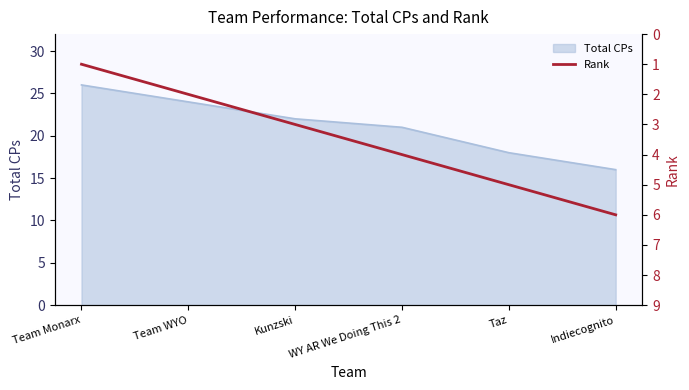

What is the label of the 5th point from the left?

Taz